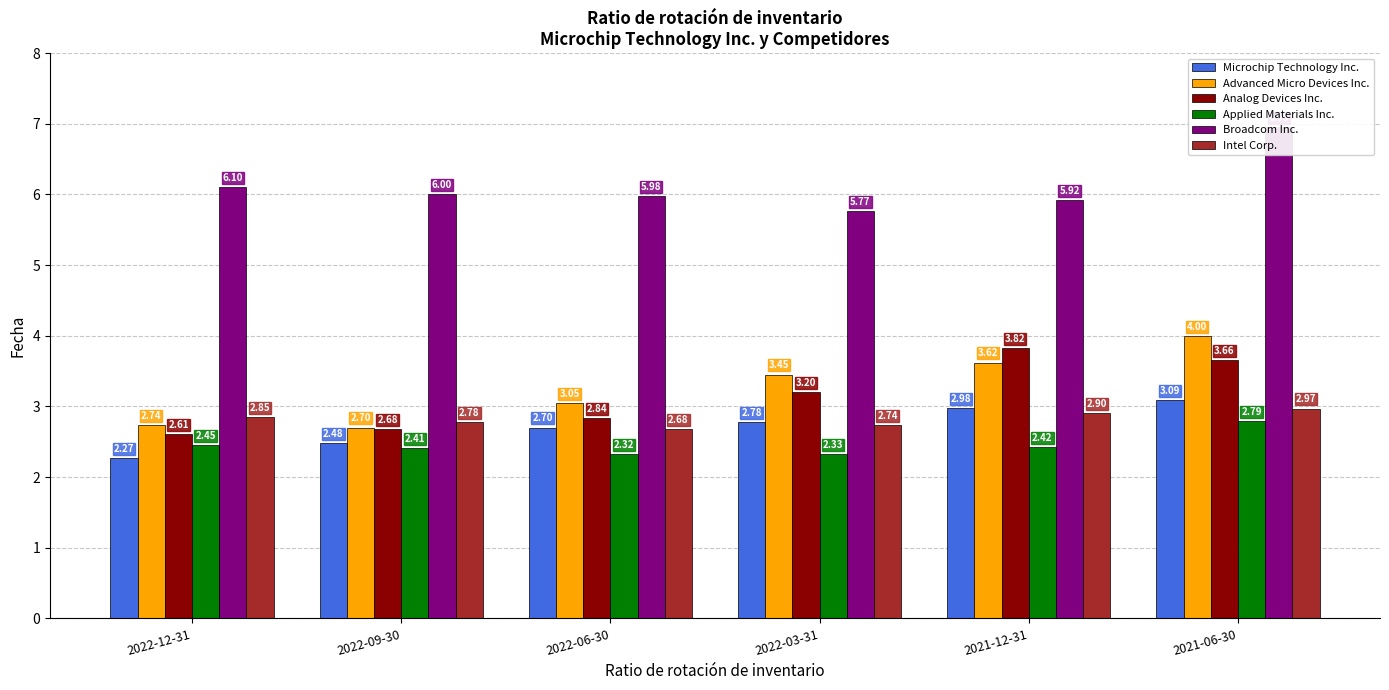

Reading left to right, what are all the values shown in this chart?

Microchip Technology Inc.: 2022-12-31=2.3	2022-09-30=2.5	2022-06-30=2.7	2022-03-31=2.8	2021-12-31=3.0	2021-06-30=3.1
Advanced Micro Devices Inc.: 2022-12-31=2.7	2022-09-30=2.7	2022-06-30=3.0	2022-03-31=3.5	2021-12-31=3.6	2021-06-30=4.0
Analog Devices Inc.: 2022-12-31=2.6	2022-09-30=2.7	2022-06-30=2.8	2022-03-31=3.2	2021-12-31=3.8	2021-06-30=3.7
Applied Materials Inc.: 2022-12-31=2.5	2022-09-30=2.4	2022-06-30=2.3	2022-03-31=2.3	2021-12-31=2.4	2021-06-30=2.8
Broadcom Inc.: 2022-12-31=6.1	2022-09-30=6.0	2022-06-30=6.0	2022-03-31=5.8	2021-12-31=5.9	2021-06-30=7.0
Intel Corp.: 2022-12-31=2.9	2022-09-30=2.8	2022-06-30=2.7	2022-03-31=2.7	2021-12-31=2.9	2021-06-30=3.0